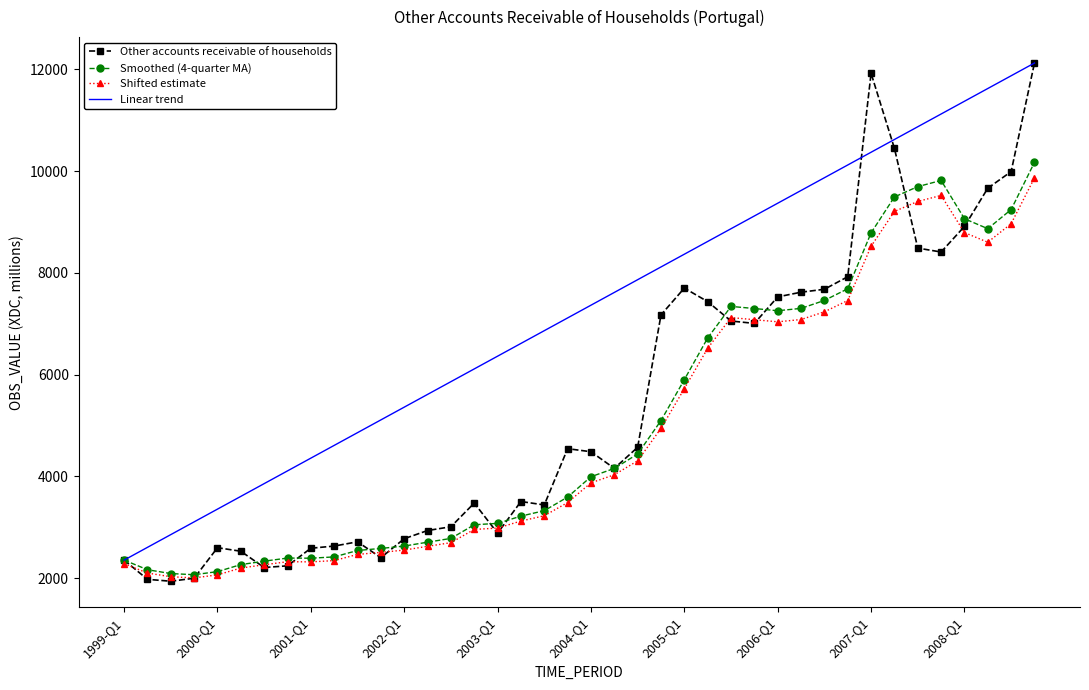

Which series has the largest total across all categories?

Linear trend